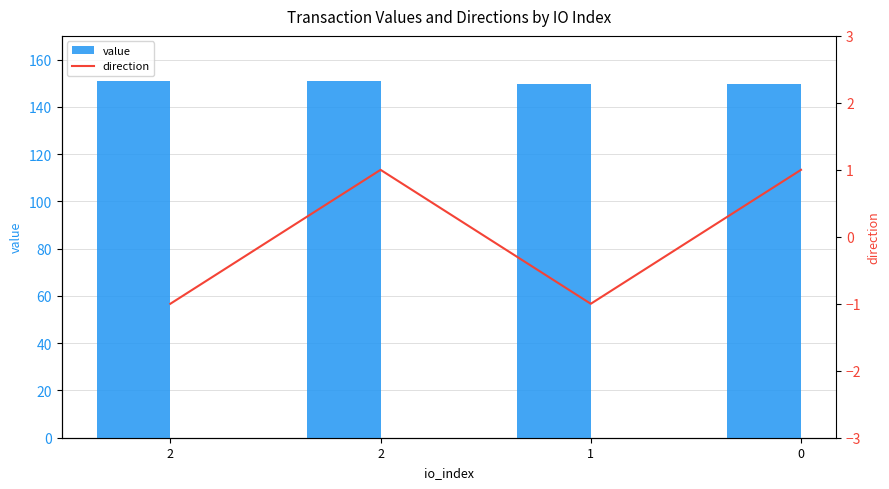

What is the difference between the maximum and minimum values in the direction series?

2.0